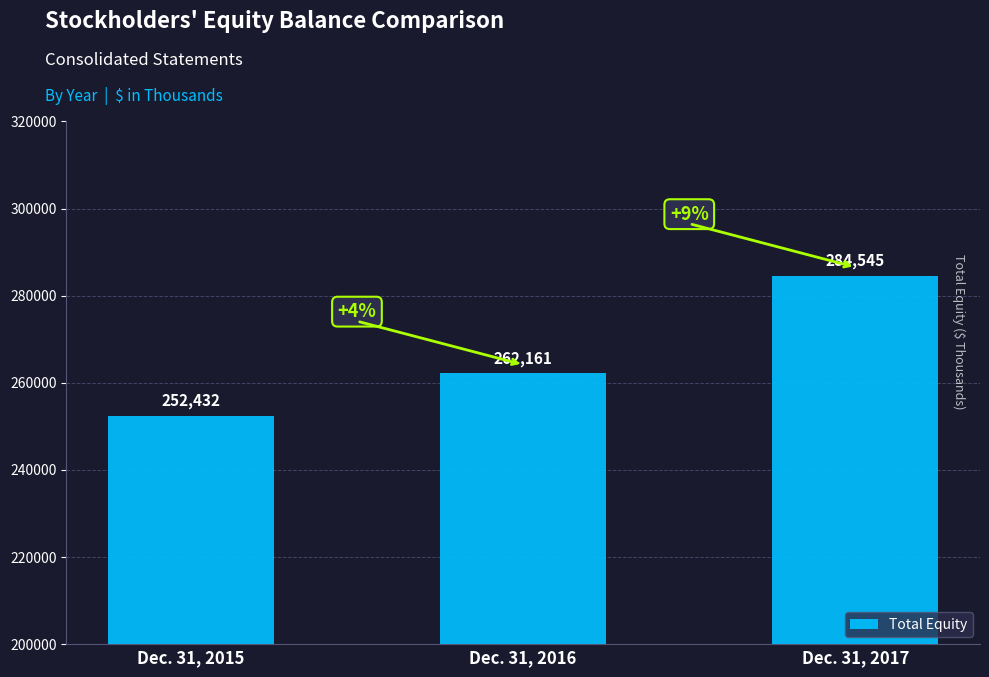

What is the value of the 2nd bar from the left?

262161